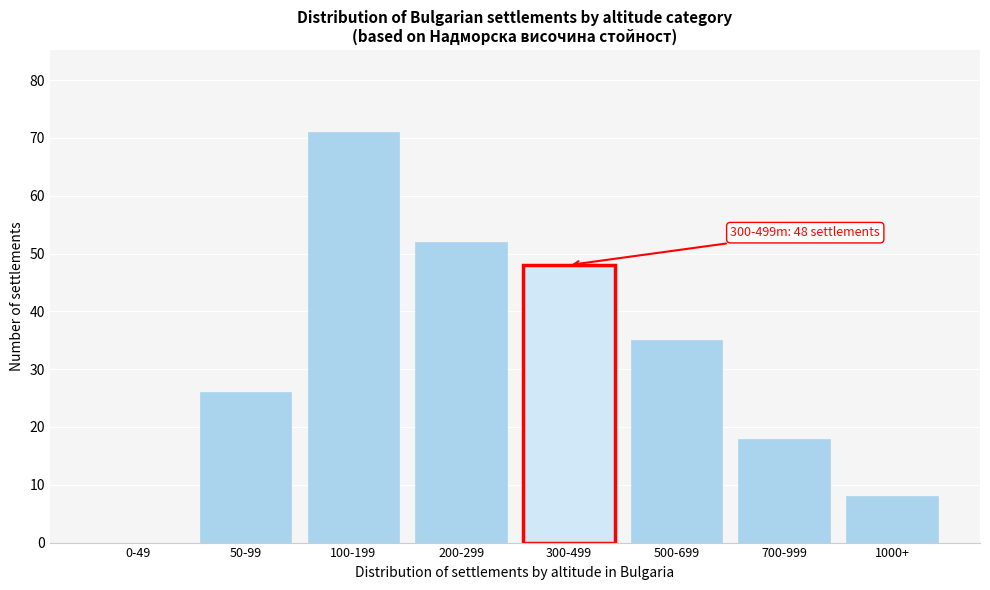

Reading left to right, transcribe all the data shown in this chart.

0-49=0	50-99=26	100-199=71	200-299=52	300-499=48	500-699=35	700-999=18	1000+=8